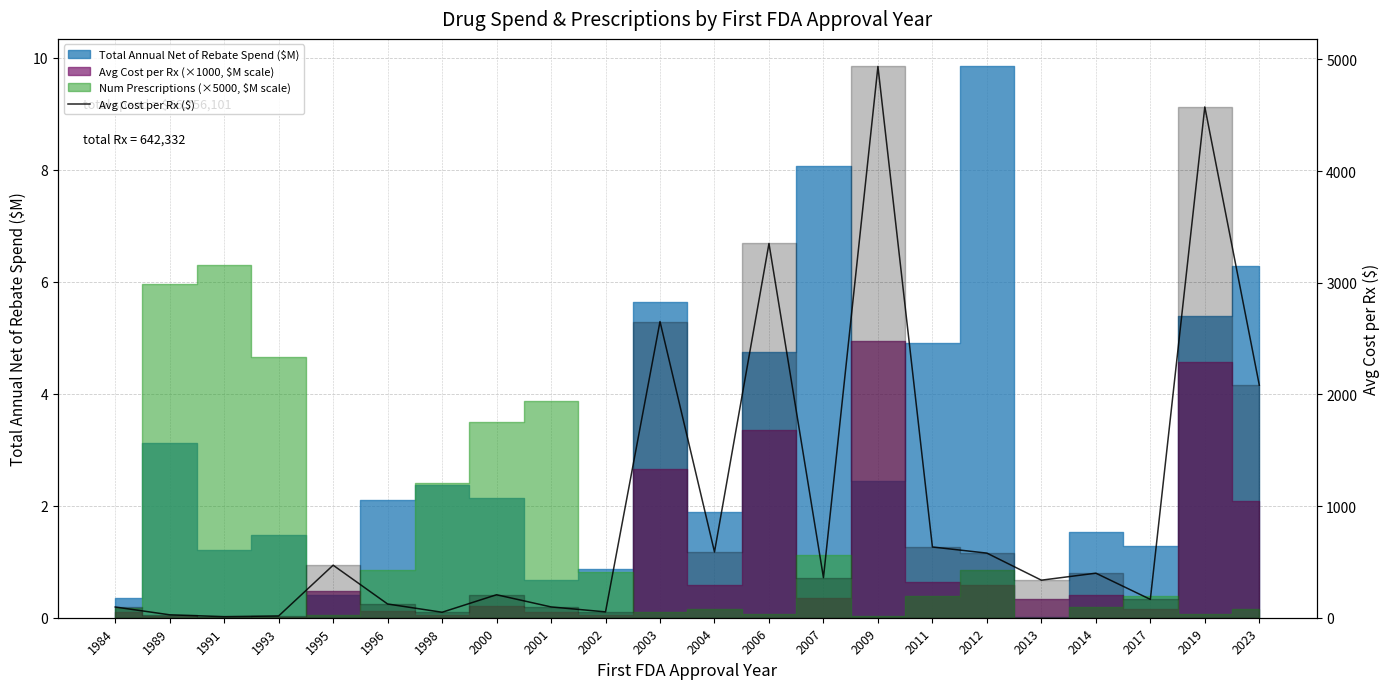

True or false: the data shows 6.1 at 1991.

False